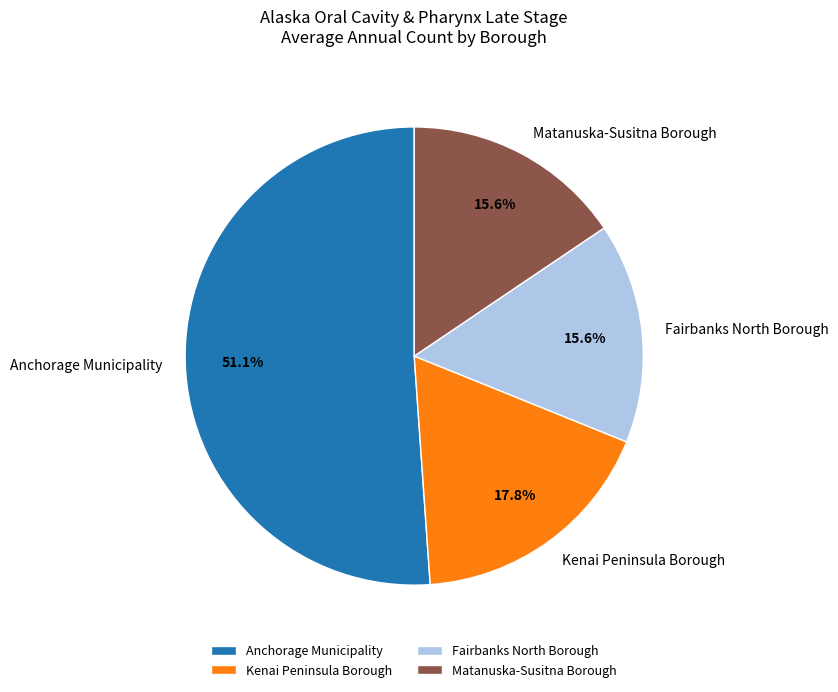

To the nearest percent, what is the average slice percentage?

25%